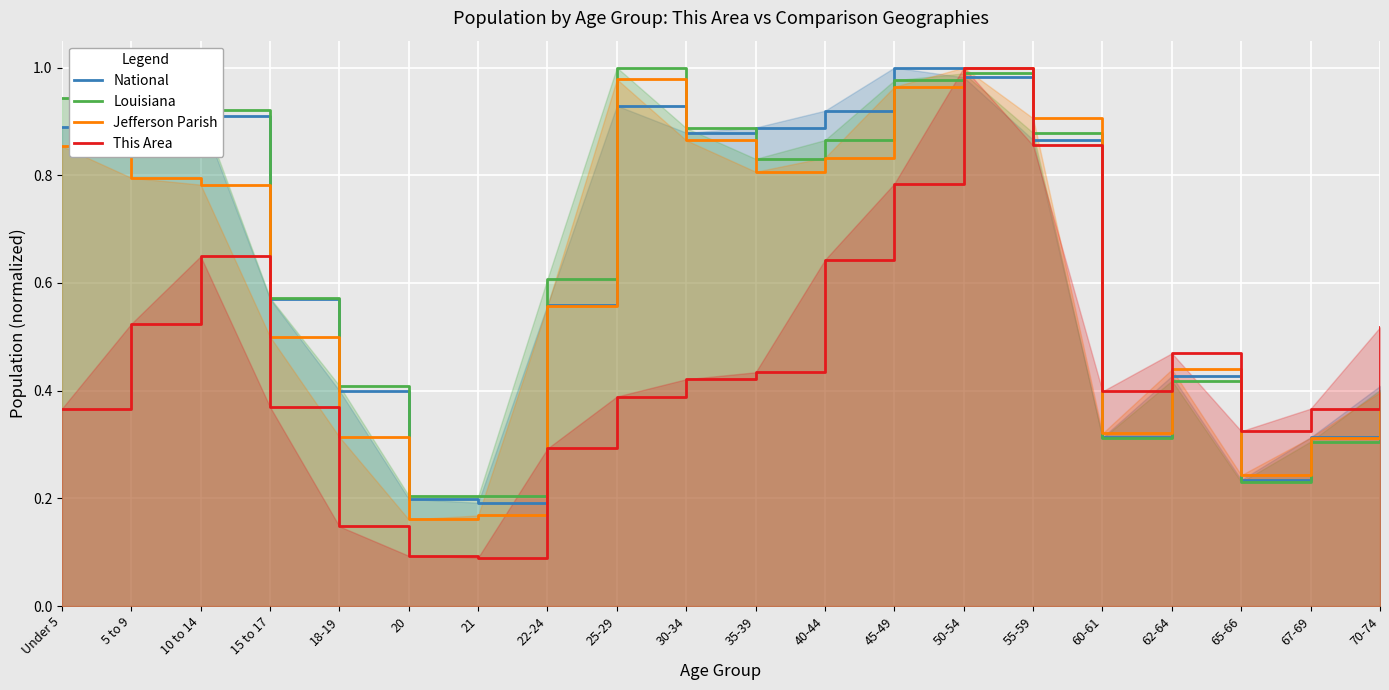

The value of This Area at 15 to 17 is 0.4. True or false?

True